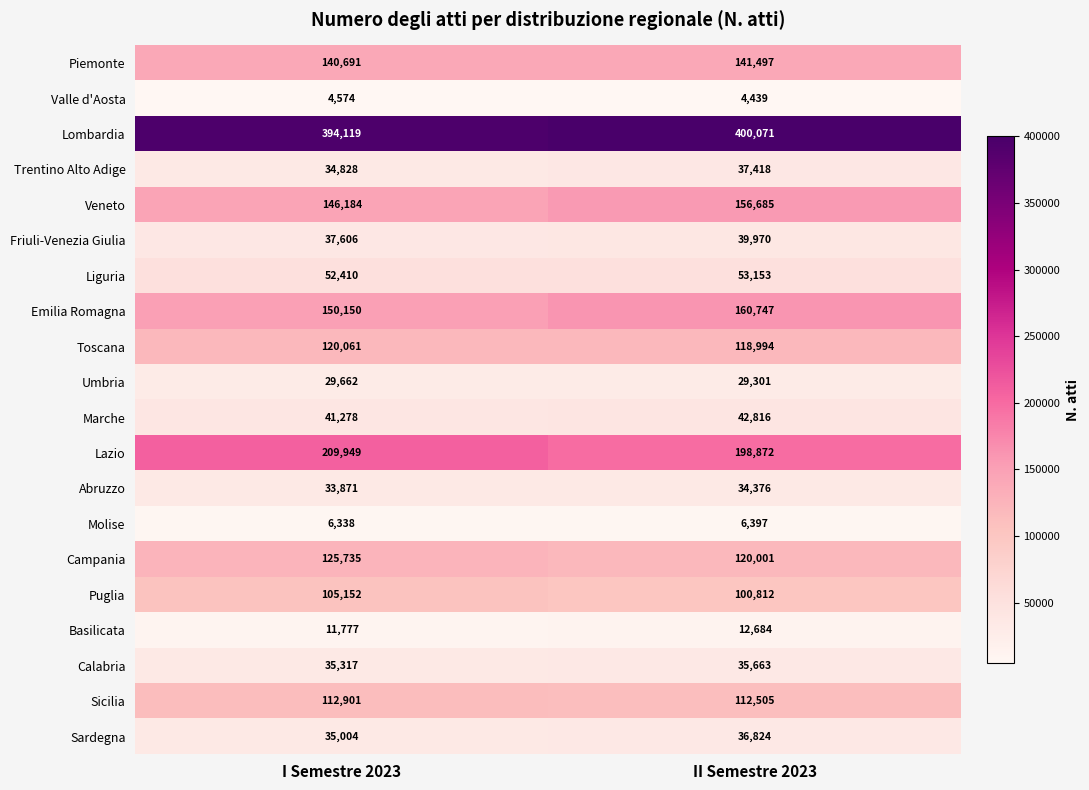

What is the sum of the Piemonte values at I Semestre 2023 and II Semestre 2023?

282188